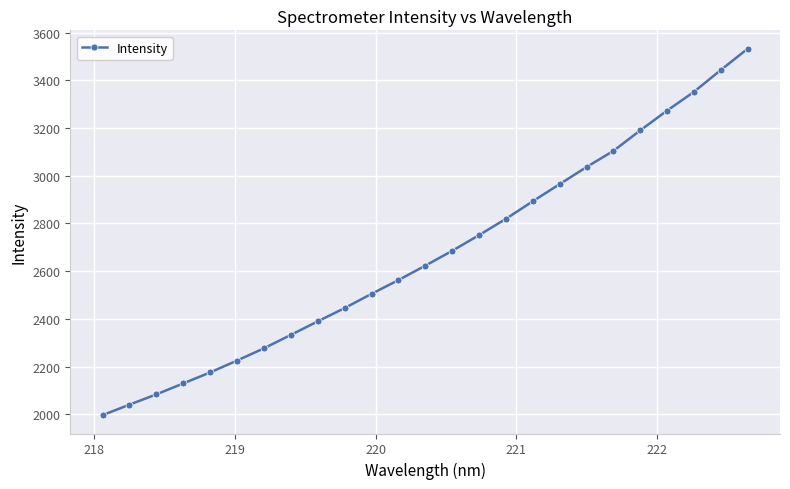

How many lines are shown in the chart?

1